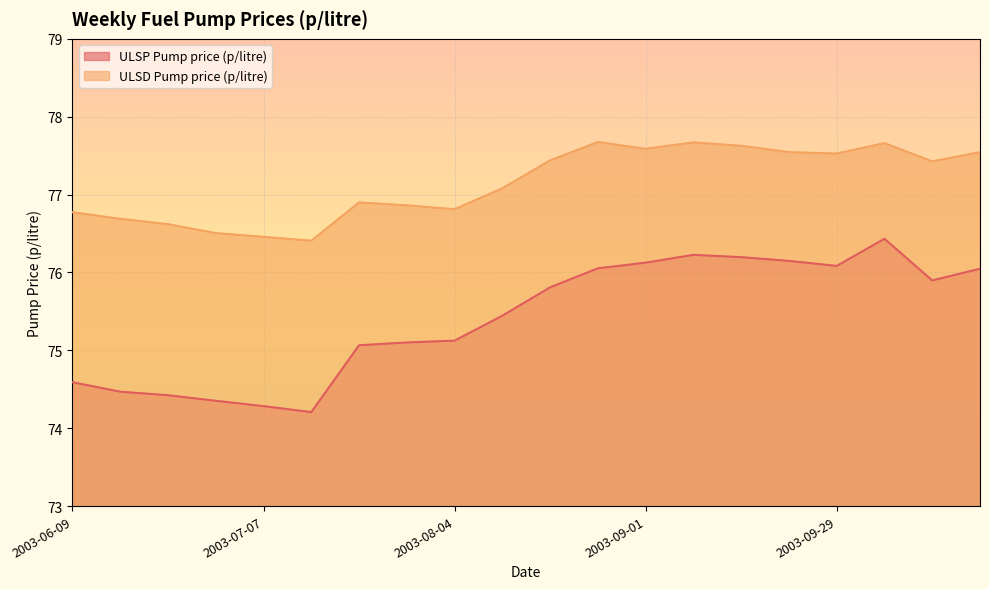

Does the chart display data point markers on the line(s)?

No